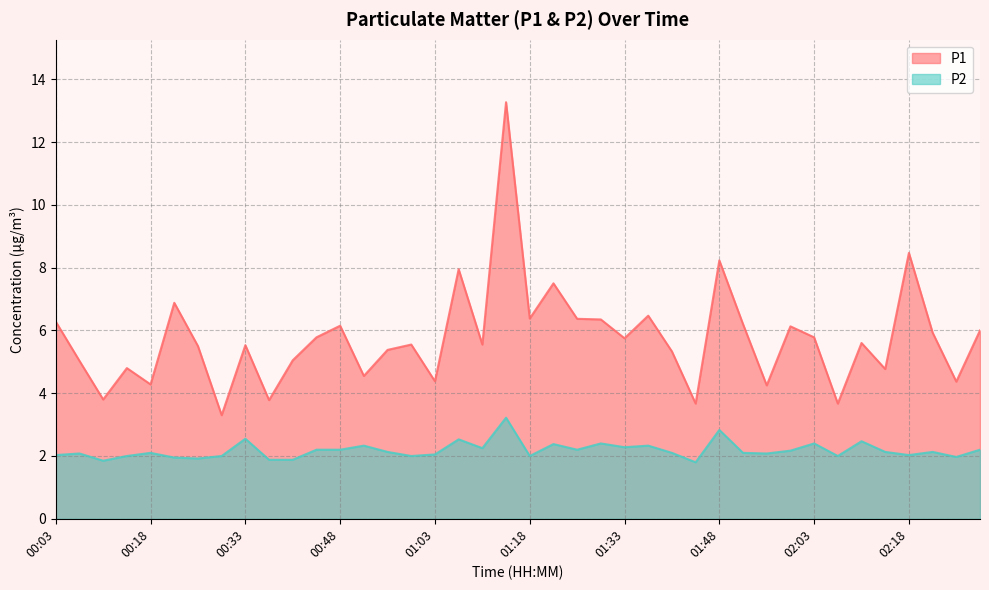

The value of P1 at 00:18 is 4.3. True or false?

True